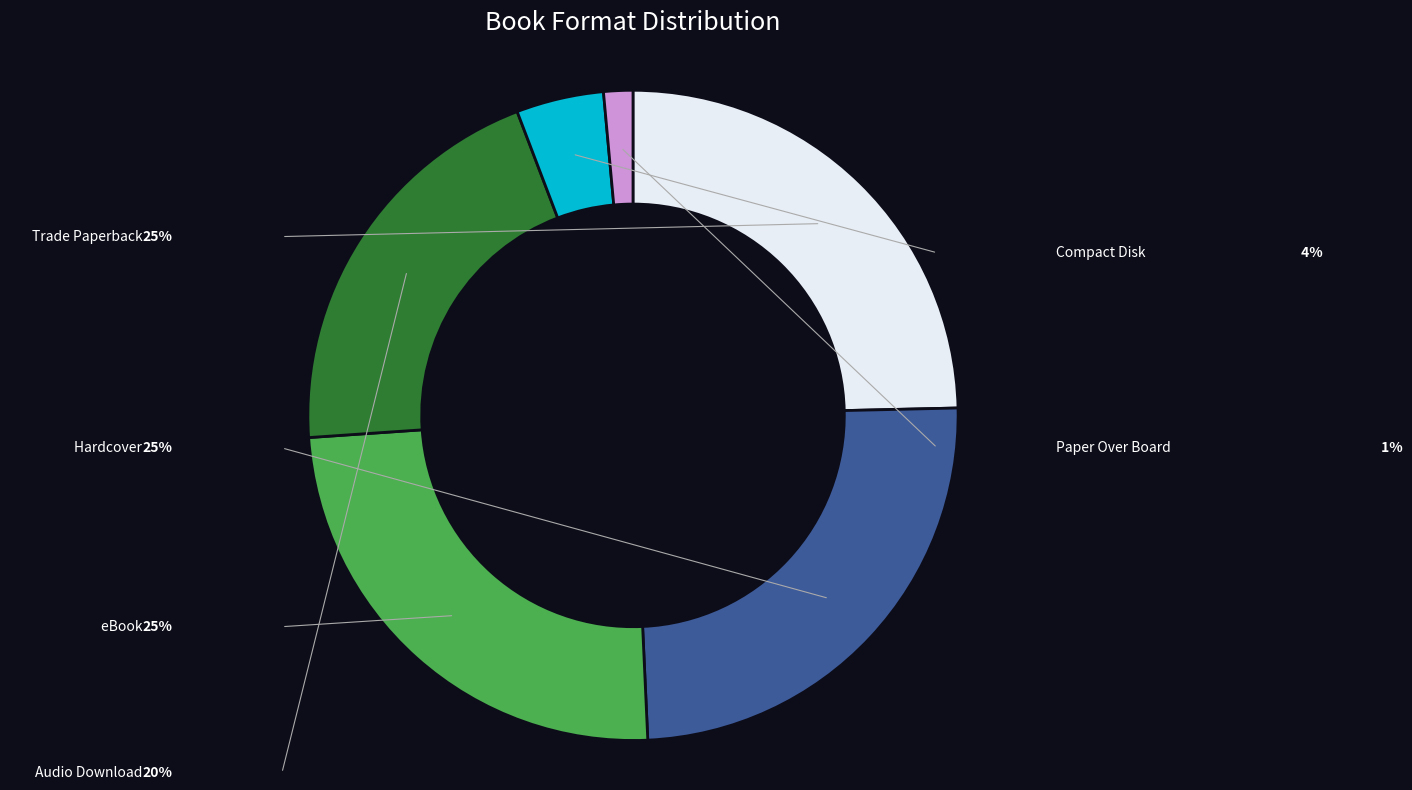

Is there any slice that represents more than half of the pie?

No